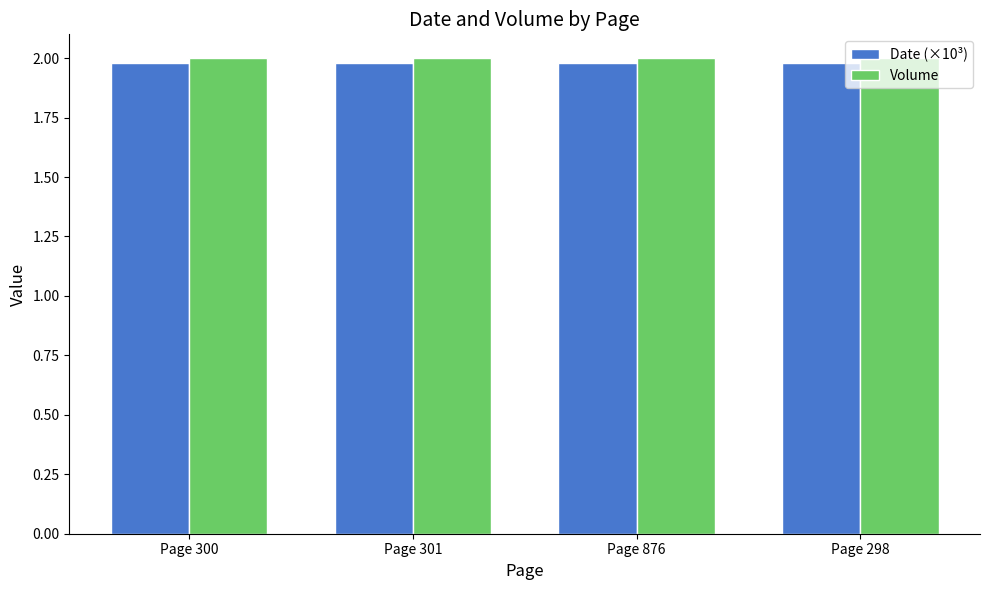

Are the bars horizontal?

No